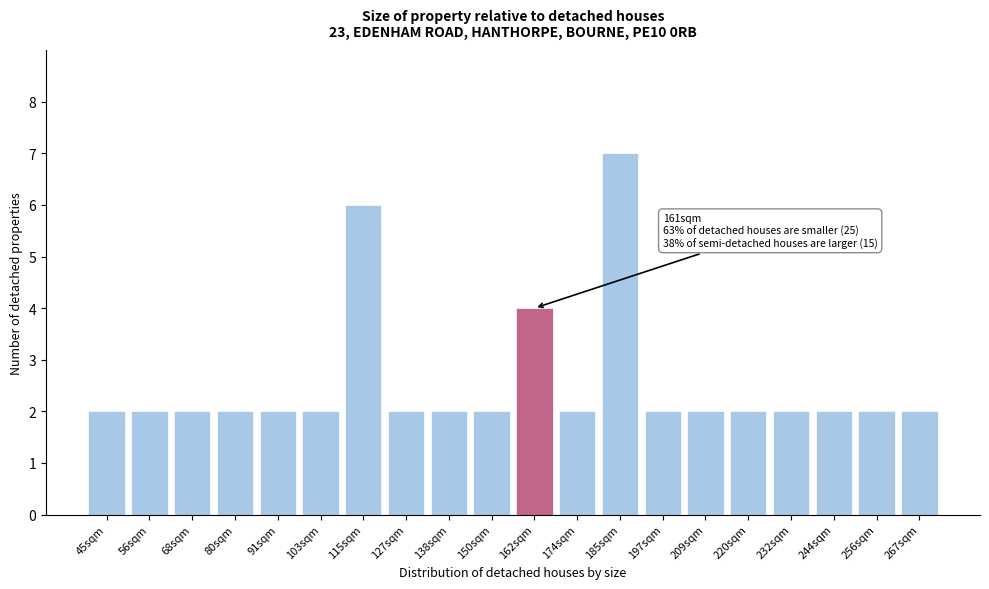

Reading right to left, what are all the values shown in this chart?

2	2	2	2	2	2	2	7	2	4	2	2	2	6	2	2	2	2	2	2